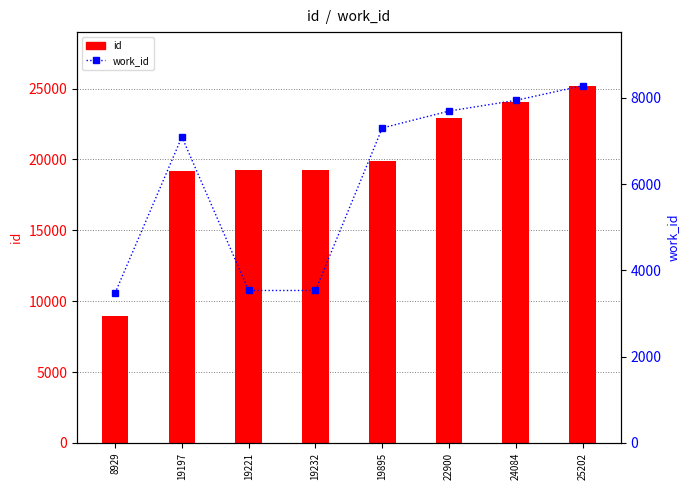

Does the chart contain stacked bars?

No